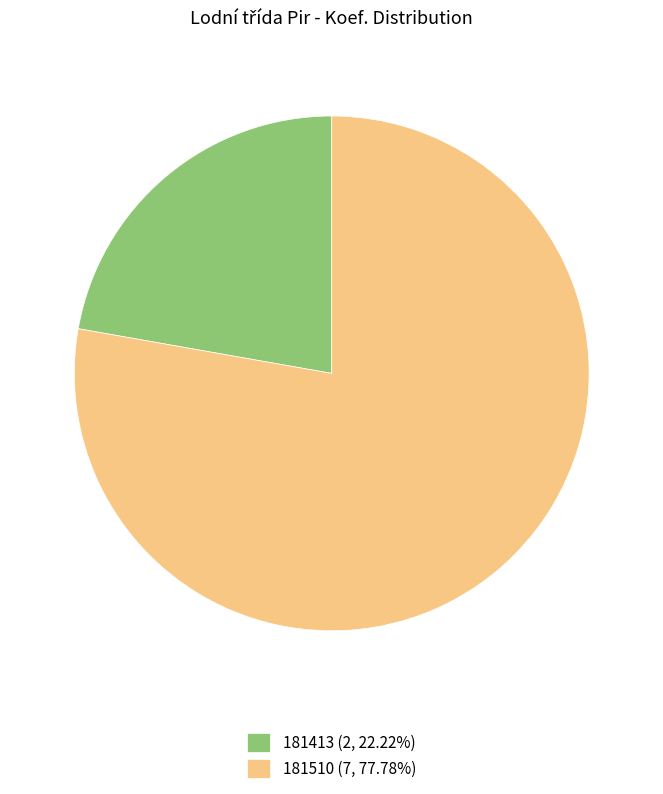

Which slice represents more than half of the pie?

181510